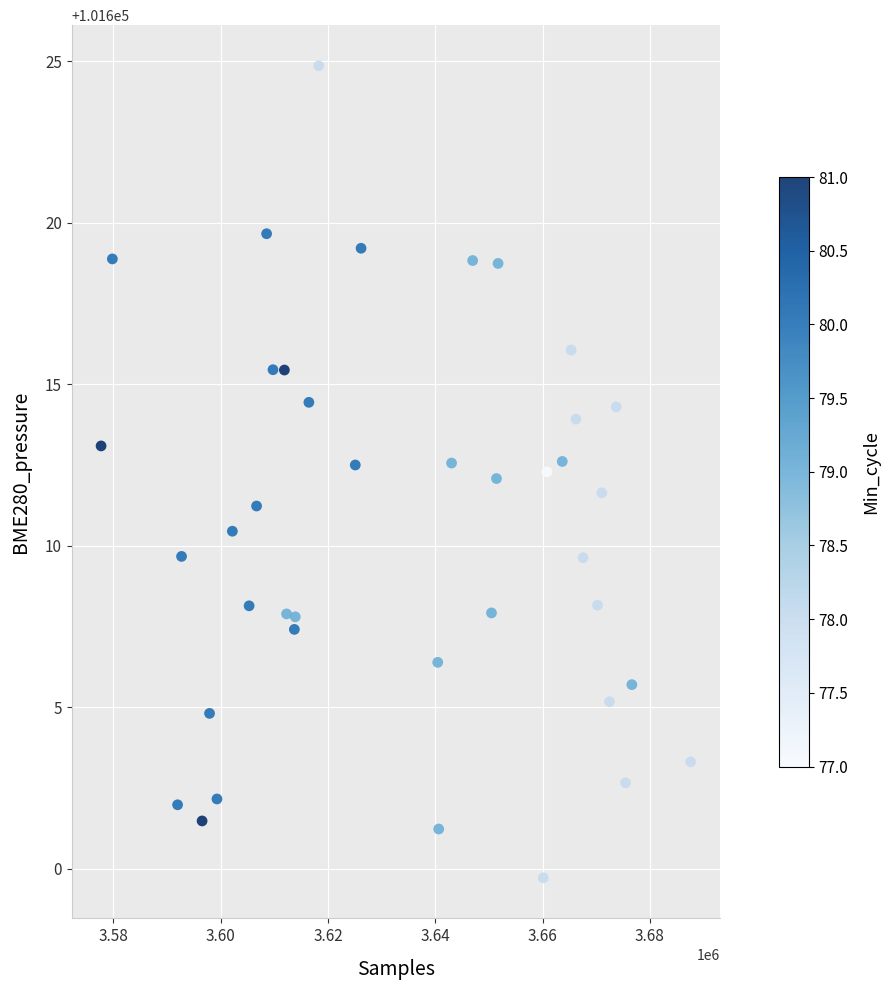

What is the range of Y values (max minus min)?

25.1